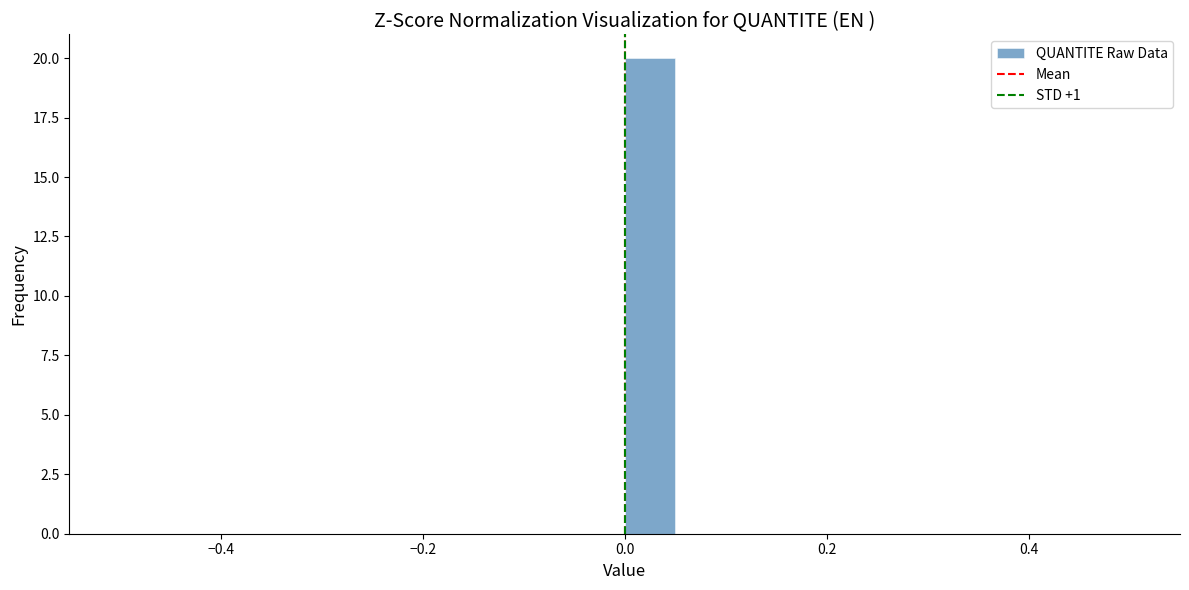

Around what value on the x-axis is the tallest bar? Give the approximate position of its centre, as read against the axis.

0.02